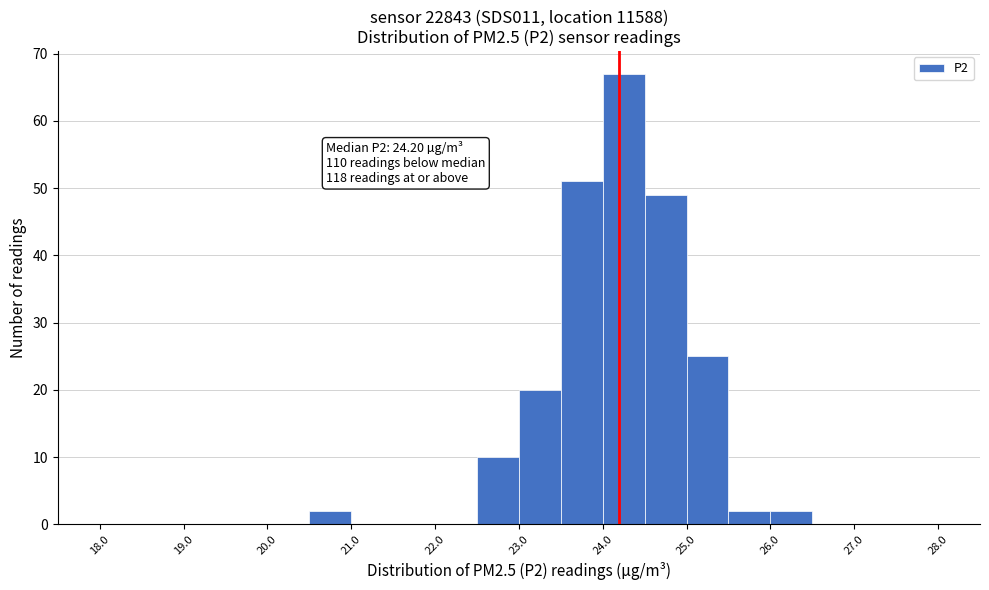

Over which range of the x-axis is the bar tallest?

24.0 to 24.5